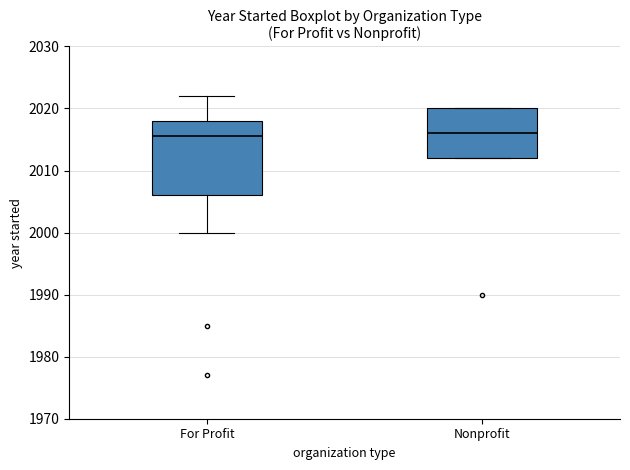

Reading left to right, transcribe this box plot: for each box, give where its median line is, the range the box spans, and where its two whiskers end, as read against the y-axis. The values are not printed on the chart, so give them approximately, as read against the axis.

For Profit: median 2016, box 2006 to 2018, whiskers 2000 to 2022
Nonprofit: median 2016, box 2012 to 2020, whiskers 2012 to 2020